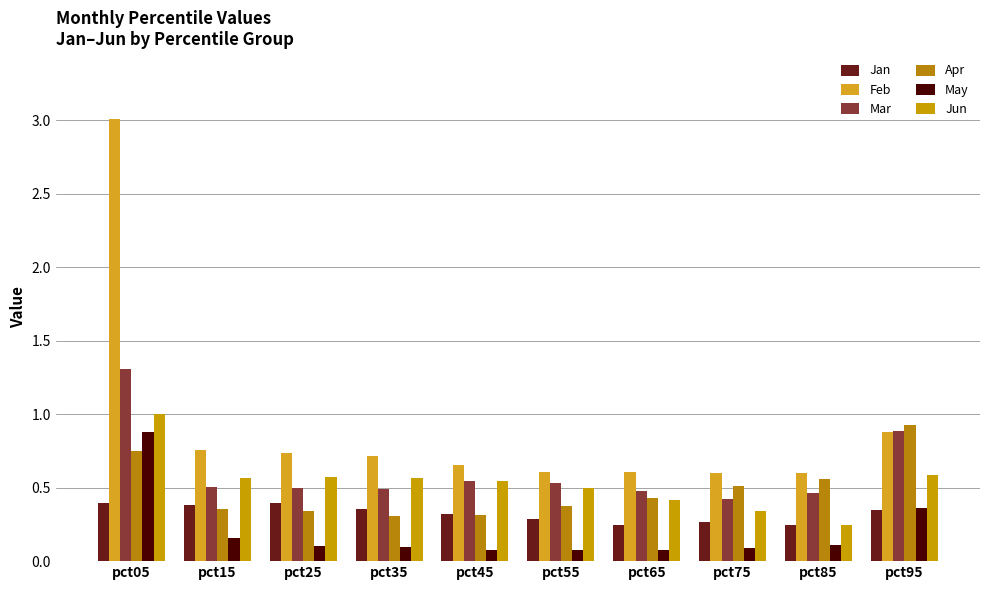

How many bars are there in total?

60